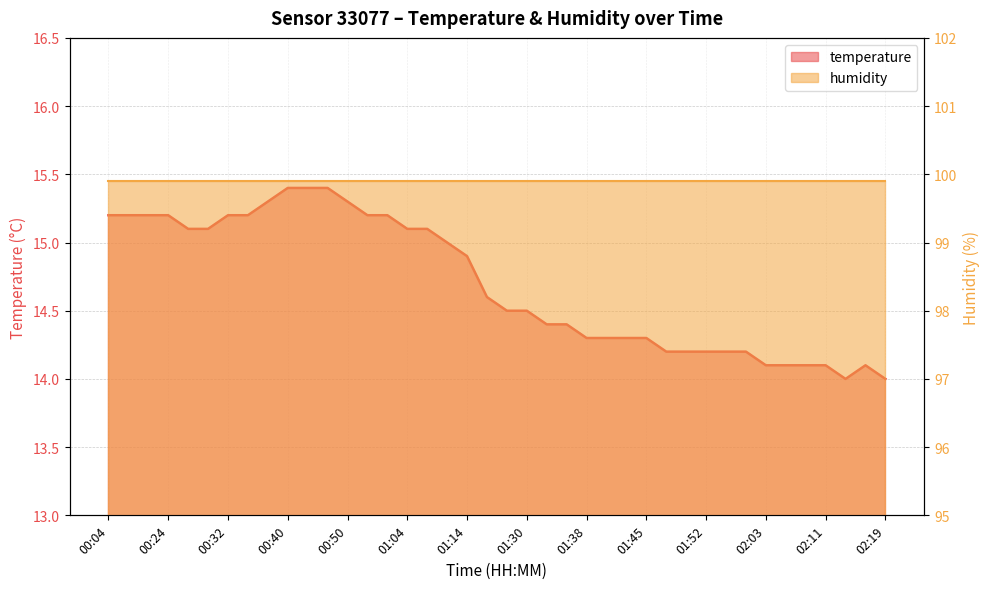

Reading left to right, extract all data points from this chart.

15.2	15.2	15.2	15.2	15.1	15.1	15.2	15.2	15.3	15.4	15.4	15.4	15.3	15.2	15.2	15.1	15.1	15.0	14.9	14.6	14.5	14.5	14.4	14.4	14.3	14.3	14.3	14.3	14.2	14.2	14.2	14.2	14.2	14.1	14.1	14.1	14.1	14.0	14.1	14.0